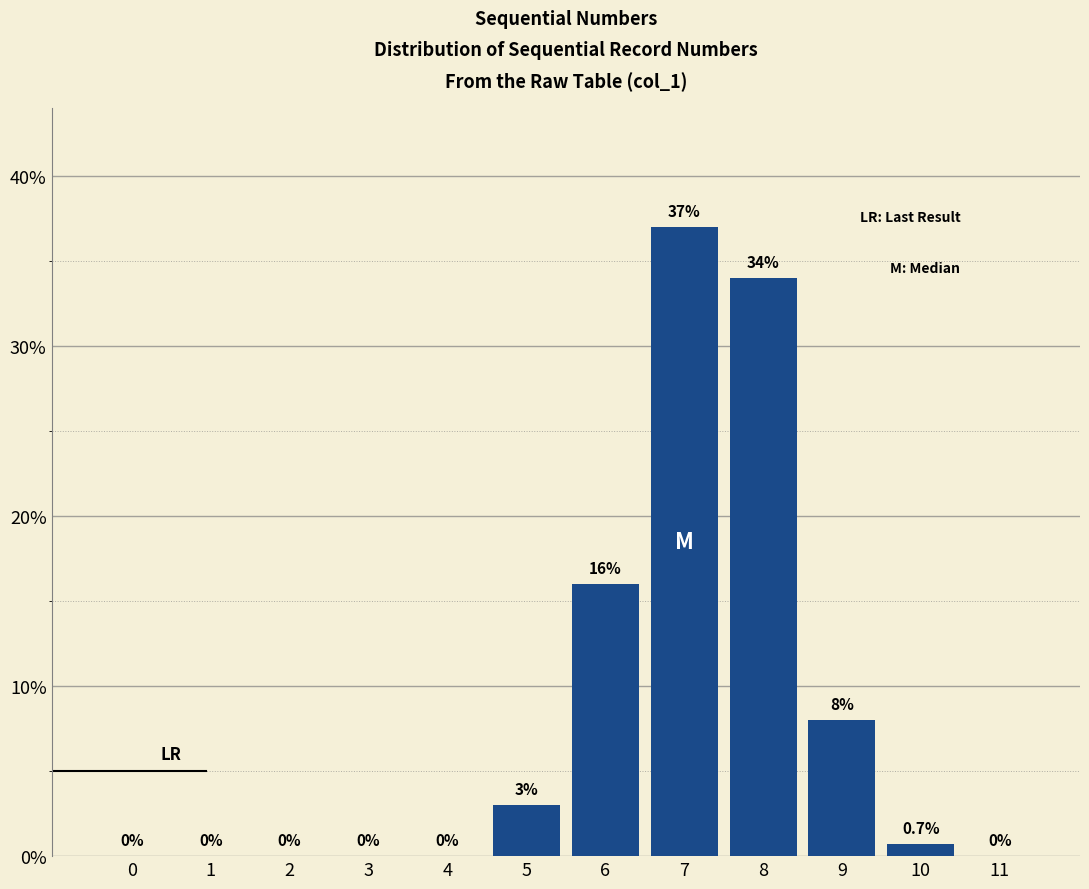

Reading left to right, list all the values displayed in this chart.

0=0.0	1=0.0	2=0.0	3=0.0	4=0.0	5=3.0	6=16.0	7=37.0	8=34.0	9=8.0	10=0.7	11=0.0